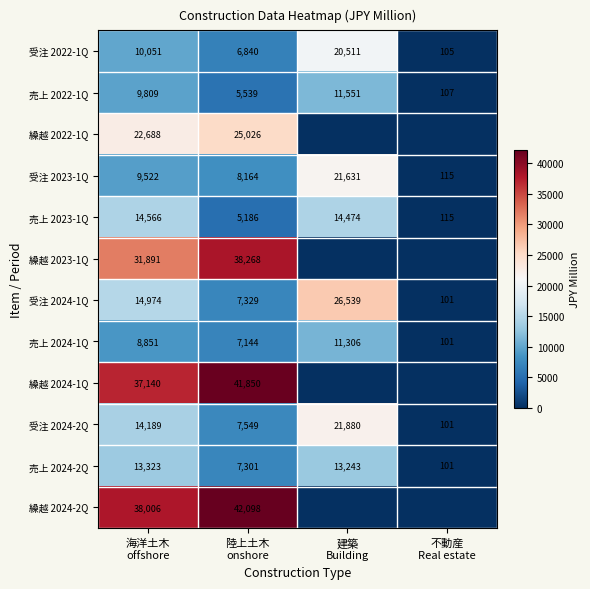

At which category does the chart reach its minimum across all series?

建築
Building